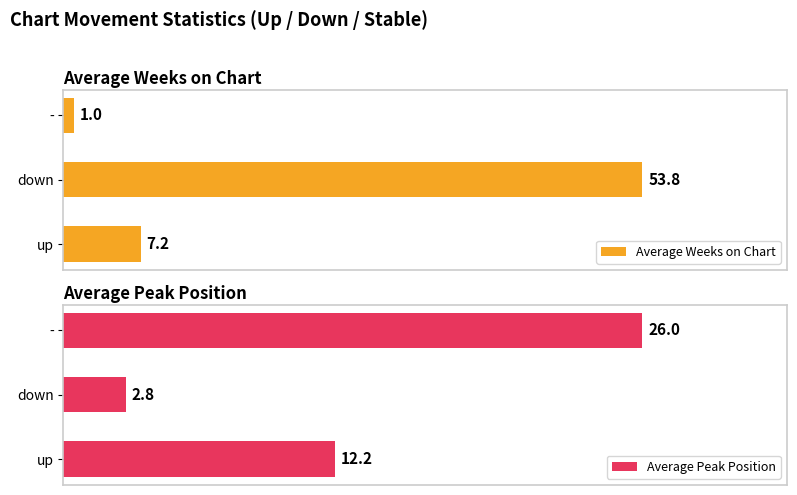

Where is Average Weeks on Chart nearest to the value 27?

up